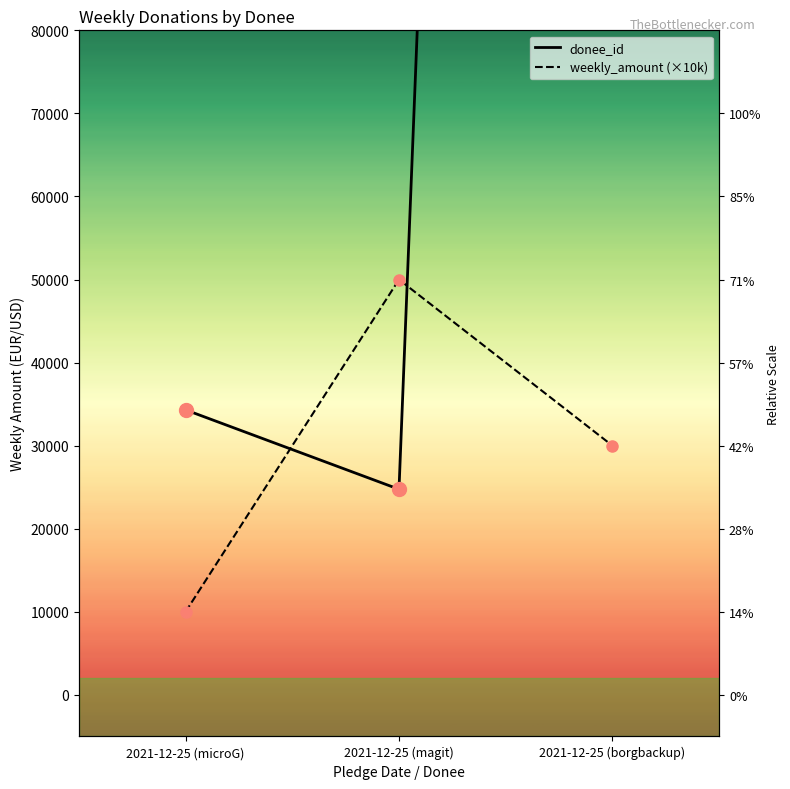

At which category is the sum across all series the highest?

2021-12-25 (borgbackup)